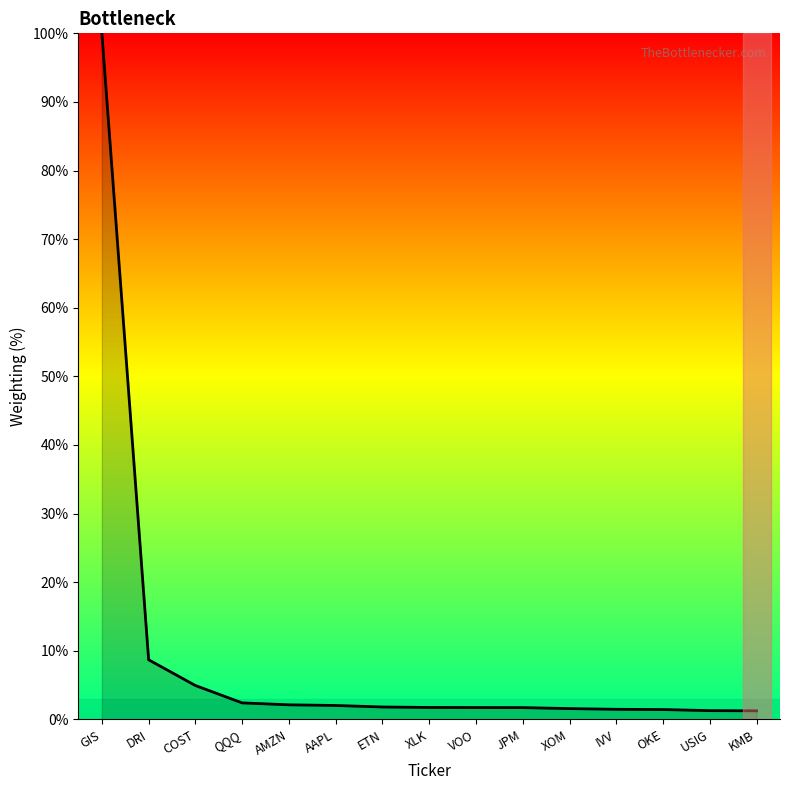

True or false: the data shows 100.0 at GIS.

True